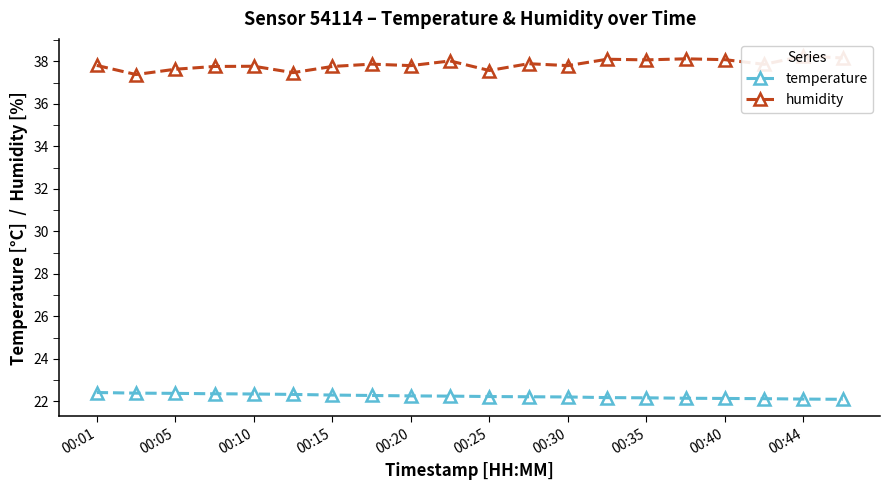

True or false: temperature has a value of 22.2 at 00:30.

True